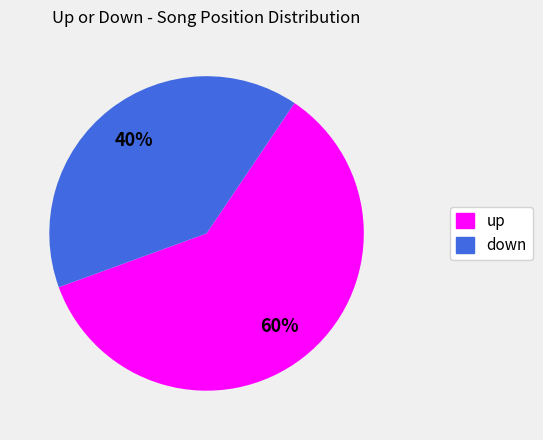

Does any single category account for the majority?

Yes